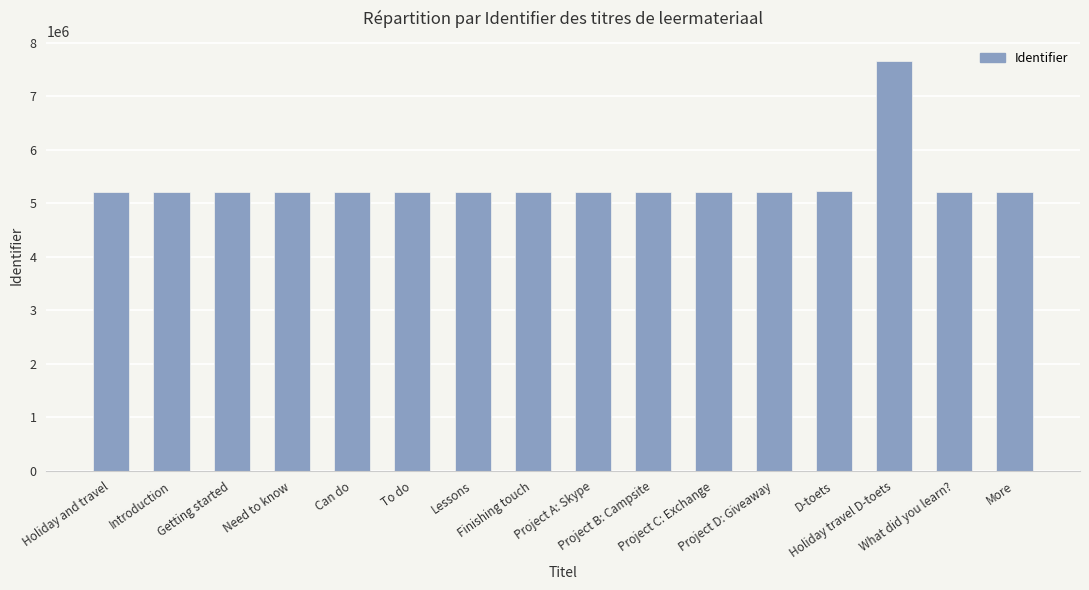

What is the average value?

5366294